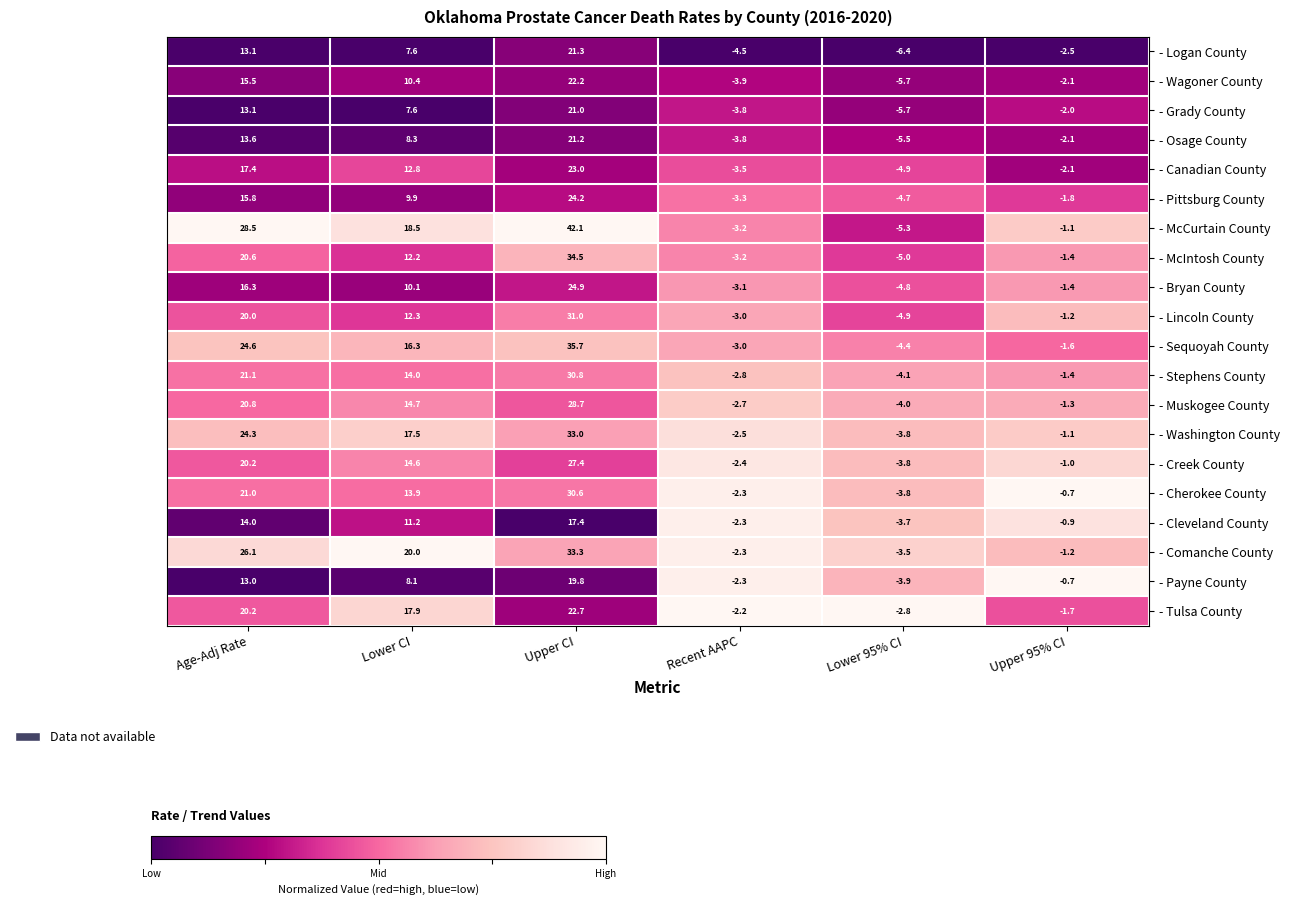

At how many categories does at least one series exceed 13?

3